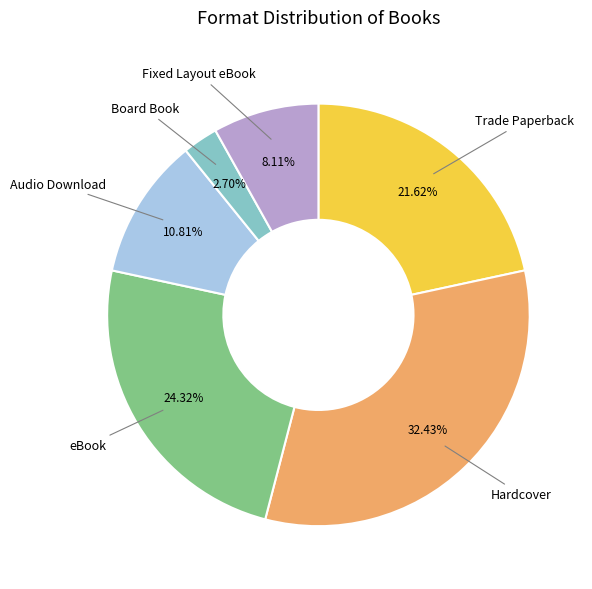

Does any single category account for the majority?

No